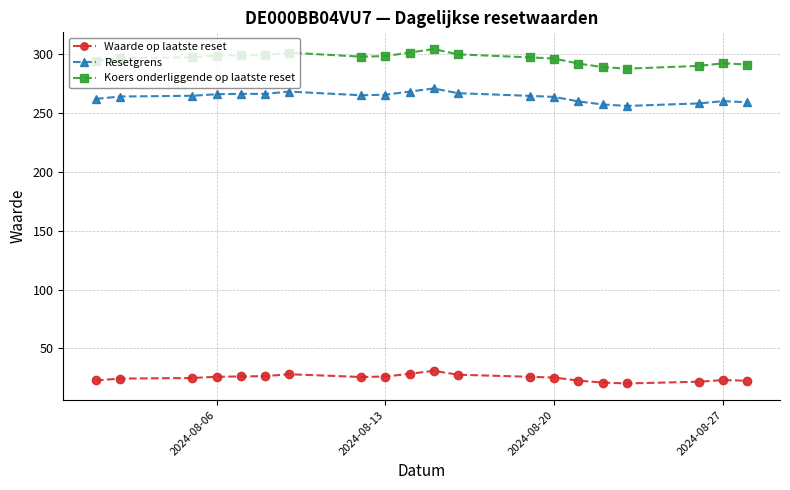

Which series has the largest total across all categories?

Koers onderliggende op laatste reset